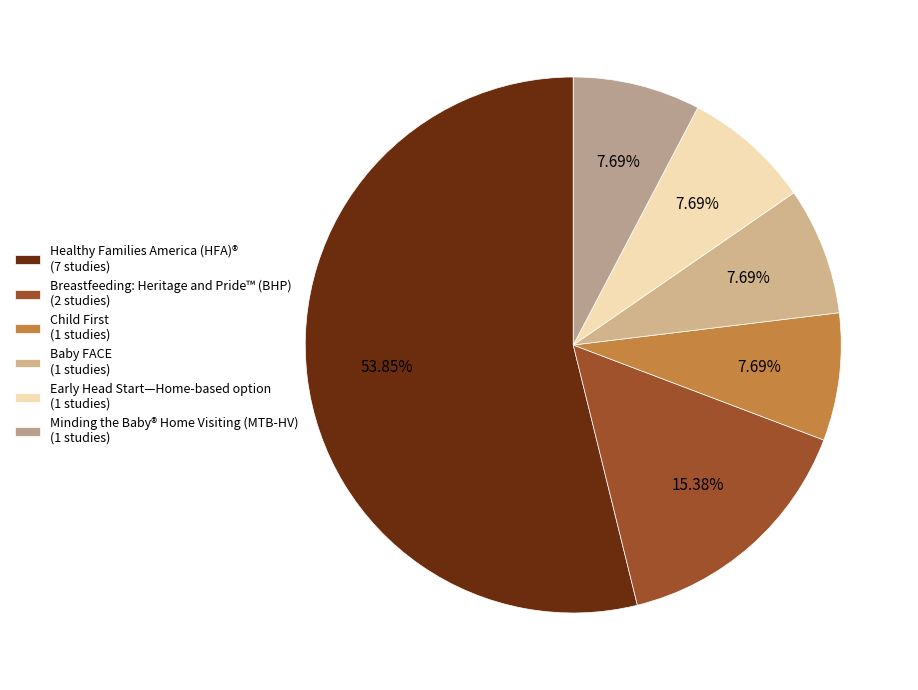

Is it true that Early Head Start—Home-based option is 8% of the pie?

True